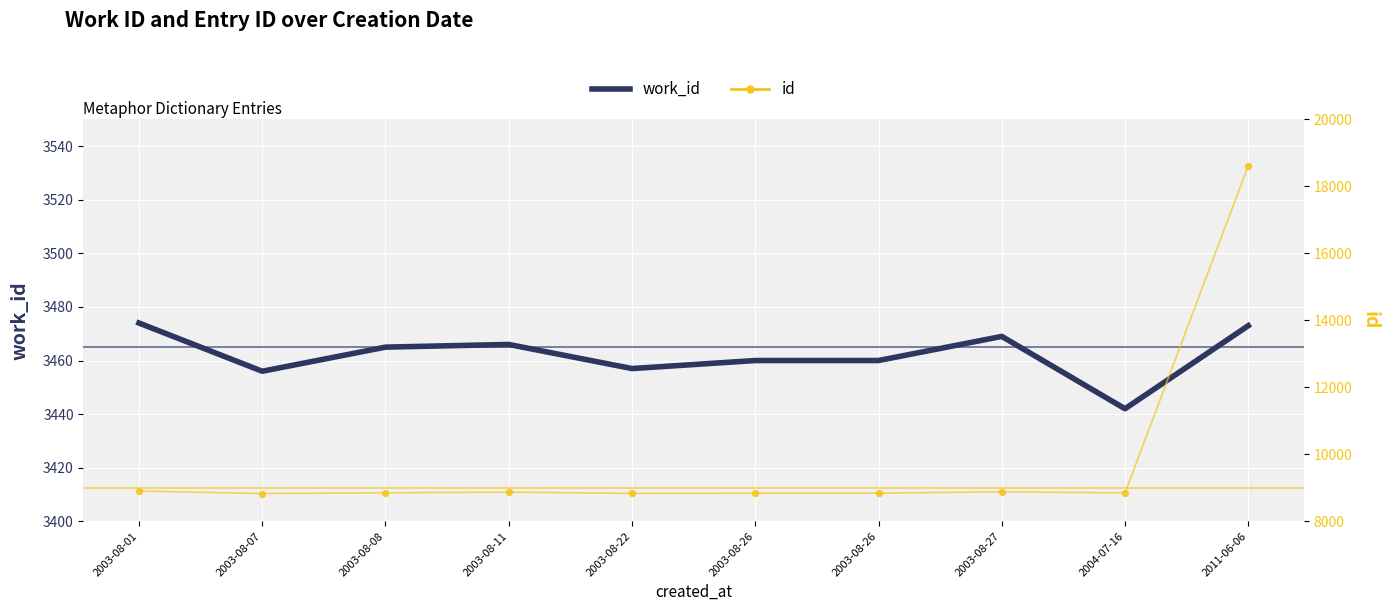

What is the total value across all series at 2003-08-26?

12298